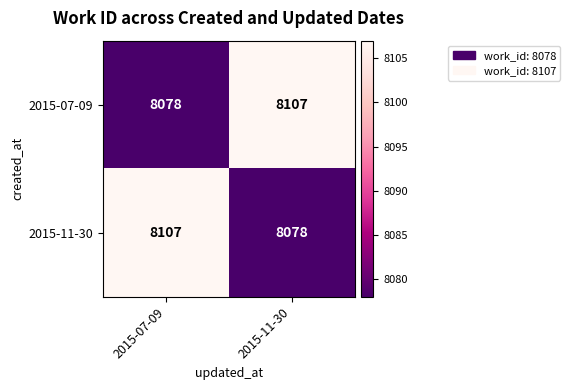

What is the greatest value displayed?

8107